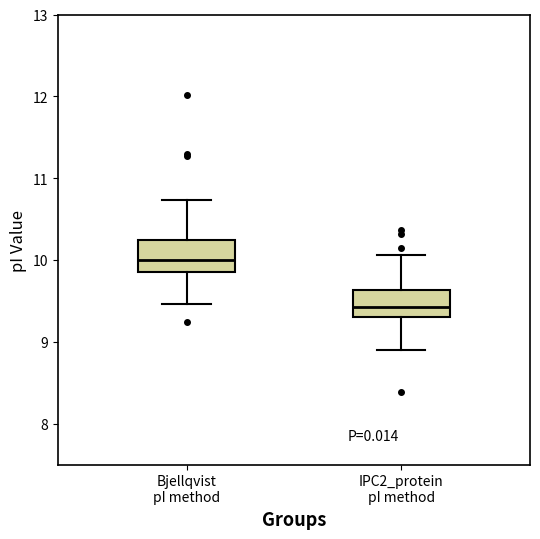

Which box's median line is the highest?

Bjellqvist pI method